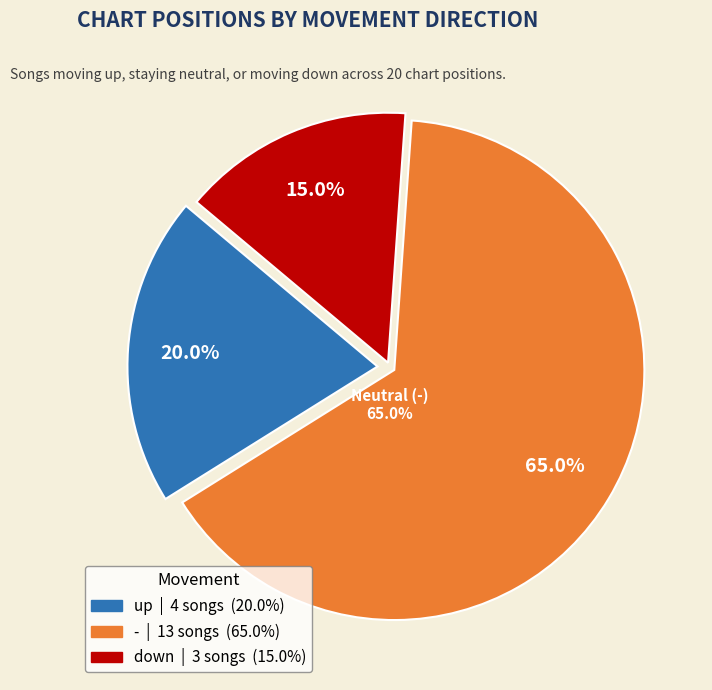

Count the number of slices in the pie.

3